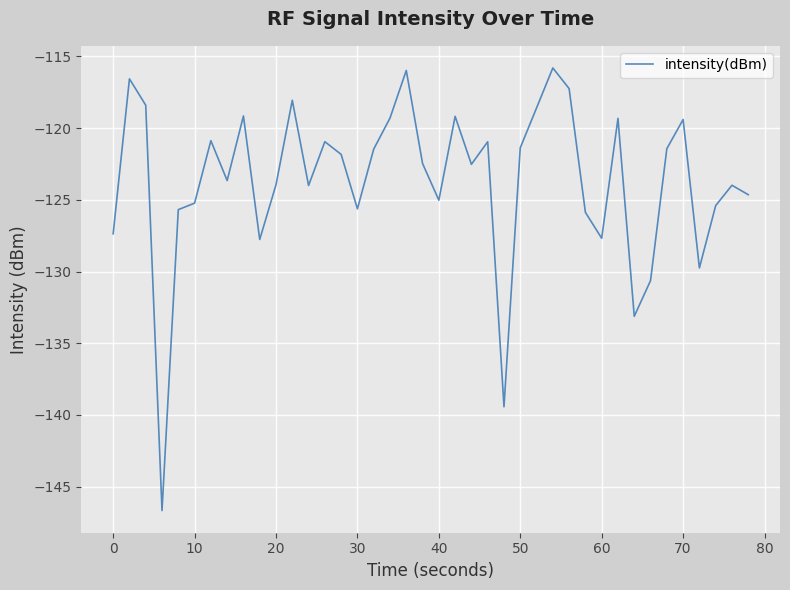

What is the difference between the maximum and minimum values?

30.9